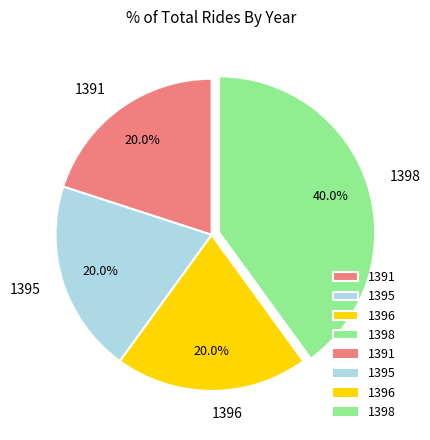

Combined, what portion of the pie is 1391 and 1398?

60.0%